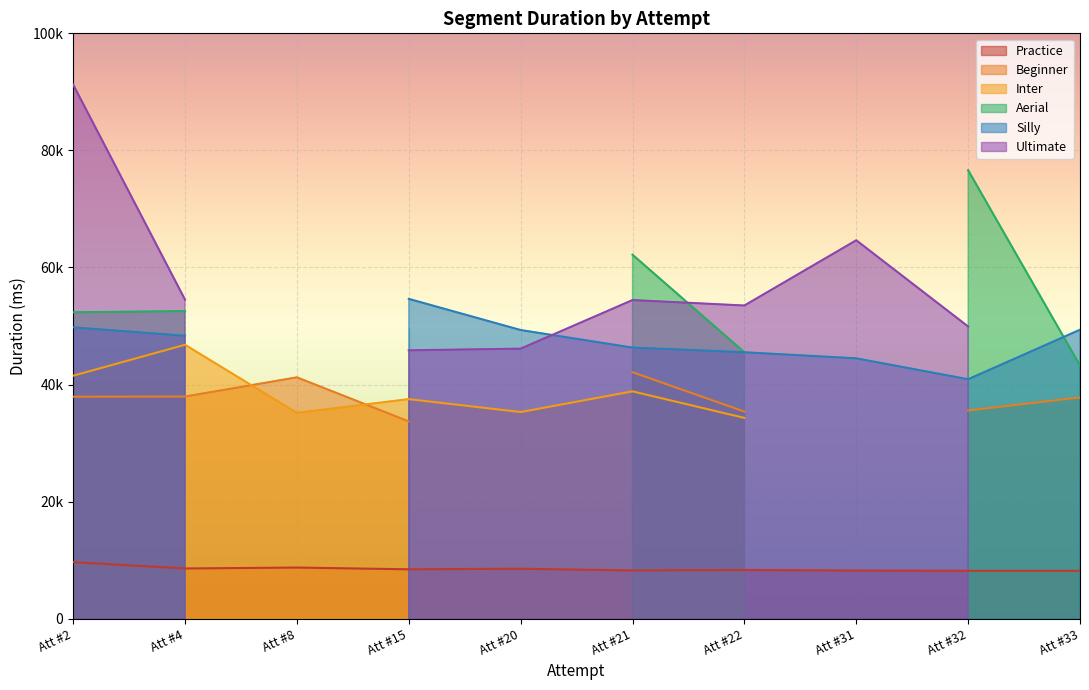

What is the sum of all Silly values?

428608